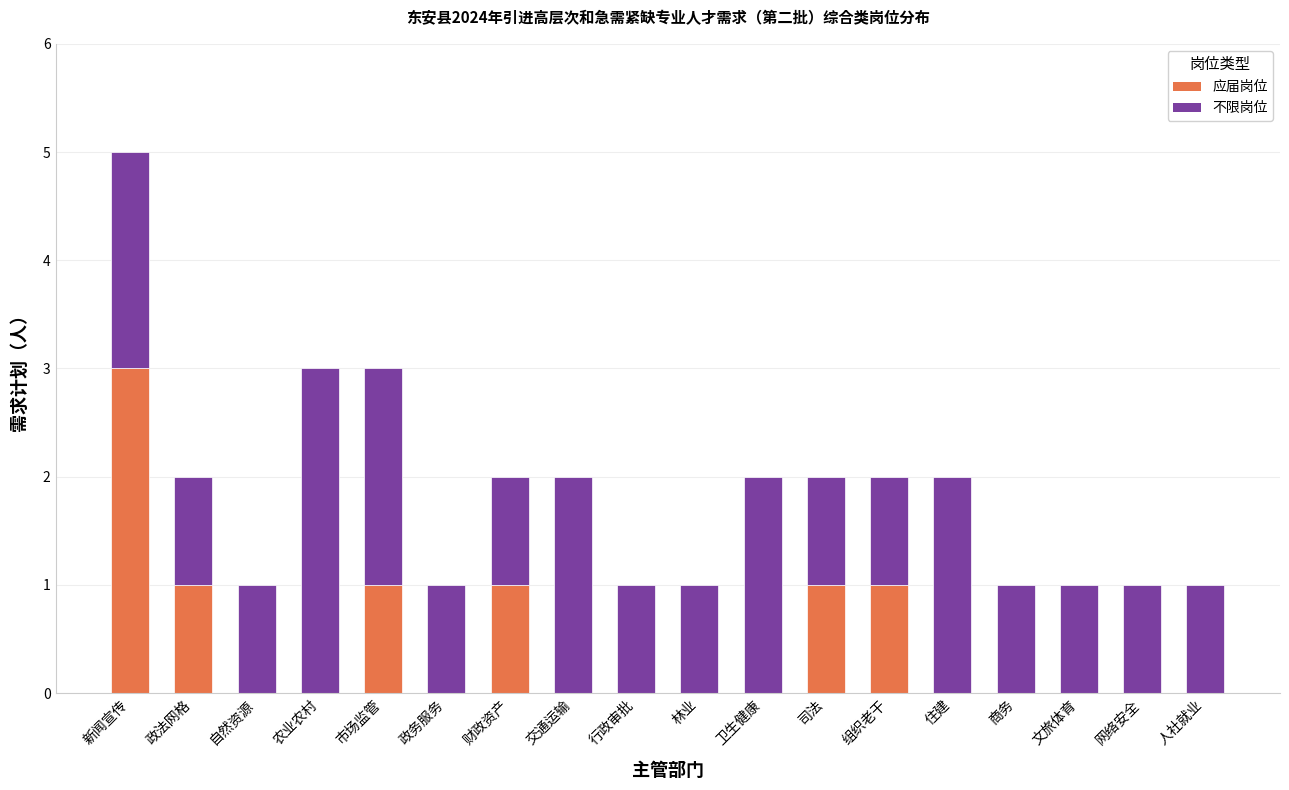

What is the highest value of the 应届岗位 series?

3